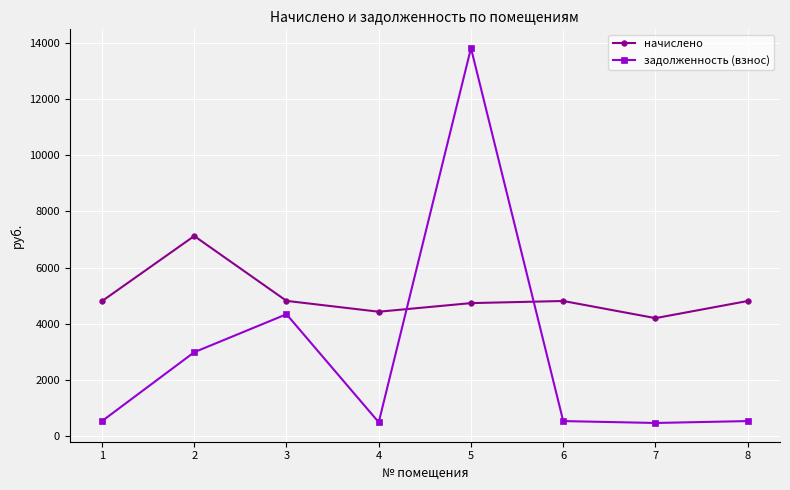

Which category has the highest value across all series?

5